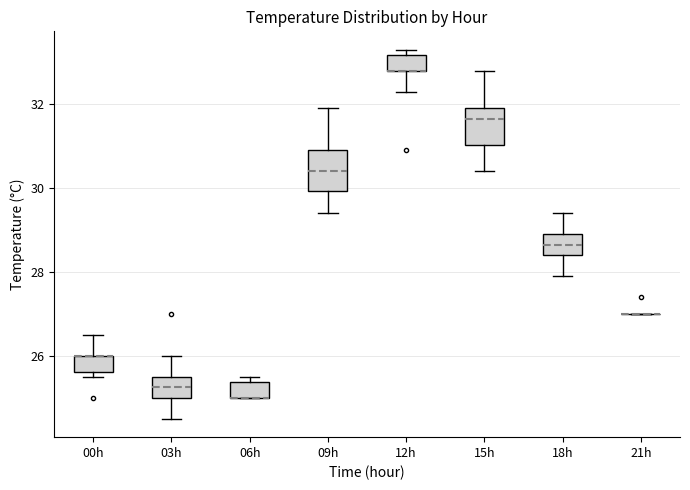

Reading left to right, read every box against the y-axis: the position of its median line, the range the box covers, and the ends of its whiskers. The values are not printed on the chart, so give them approximately, as read against the axis.

00h: median 26.0 (drawn on the box's upper edge), box 25.6 to 26.0, whiskers 25.6 (just below the box's lower edge) to 26.6
03h: median 25.2, box 25.0 to 25.6, whiskers 24.6 to 26.0
06h: median 25.0 (drawn on the box's lower edge), box 25.0 to 25.4, whiskers 25.0 to 25.6
09h: median 30.4, box 30.0 to 31.0, whiskers 29.4 to 32.0
12h: median 32.8 (drawn on the box's lower edge), box 32.8 to 33.2, whiskers 32.4 to 33.4
15h: median 31.6, box 31.0 to 32.0, whiskers 30.4 to 32.8
18h: median 28.6, box 28.4 to 29.0, whiskers 28.0 to 29.4
21h: box collapsed to a line at 27.0, whiskers 27.0 to 27.0